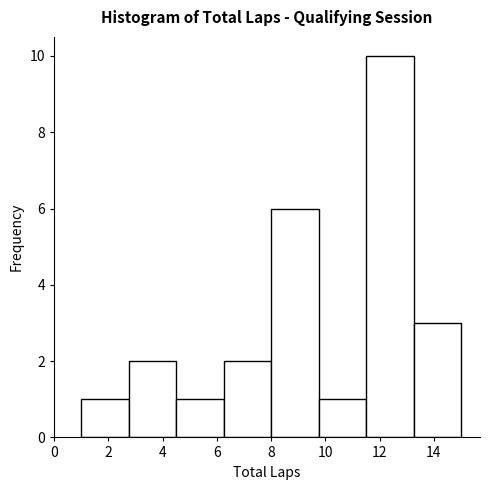

Over which range of the x-axis is the bar tallest?

11.50 to 13.25